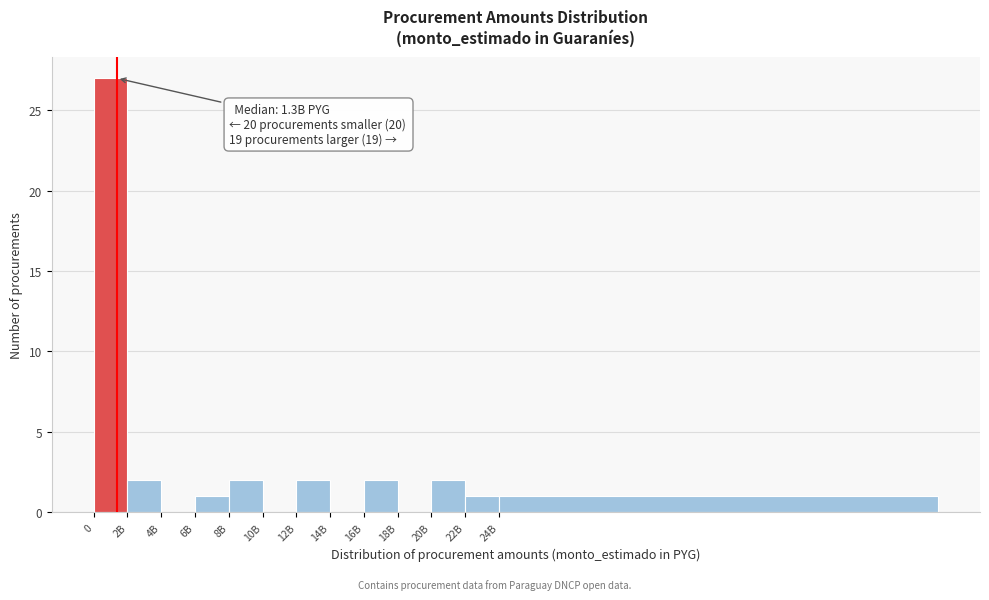

Reading left to right, what are all the values shown in this chart?

0=27	2B=2	4B=0	6B=1	8B=2	10B=0	12B=2	14B=0	16B=2	18B=0	20B=2	22B=1	24B=1